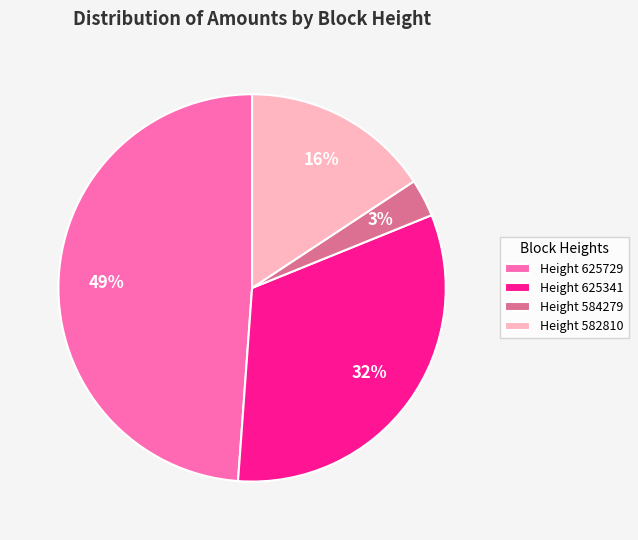

Is there a majority slice in this chart?

No